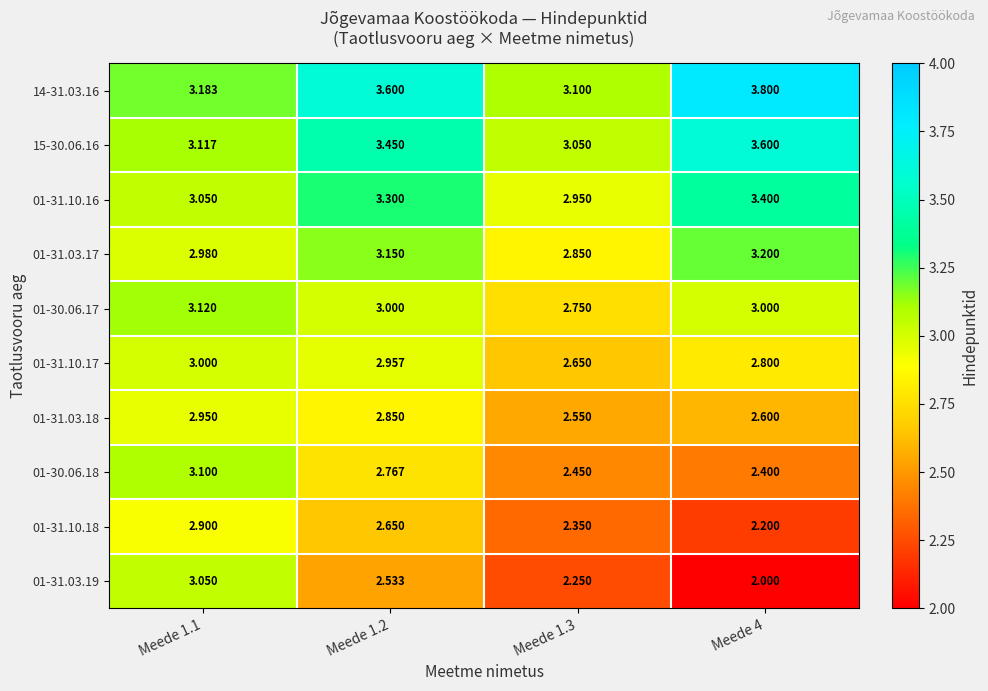

Is the value of 15-30.06.16 at Meede 4 greater than the value of 14-31.03.16 at Meede 1.3?

Yes